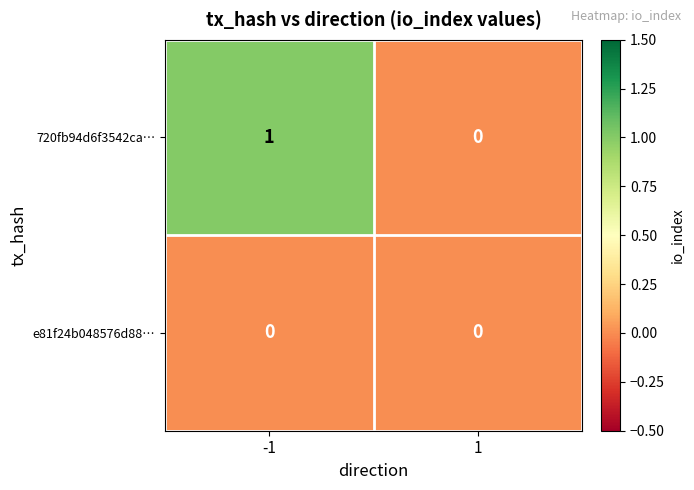

Reading right to left, list all the values displayed in this chart.

720fb94d6f3542ca…: 1=0	-1=1
e81f24b048576d88…: 1=0	-1=0